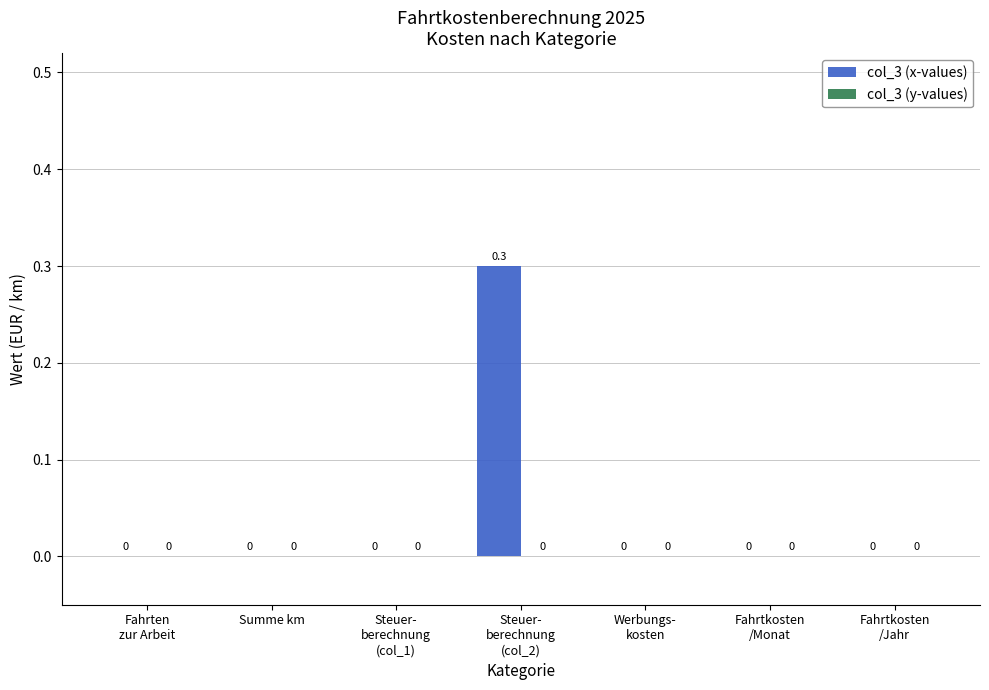

How many values are between 0 and 1?

7